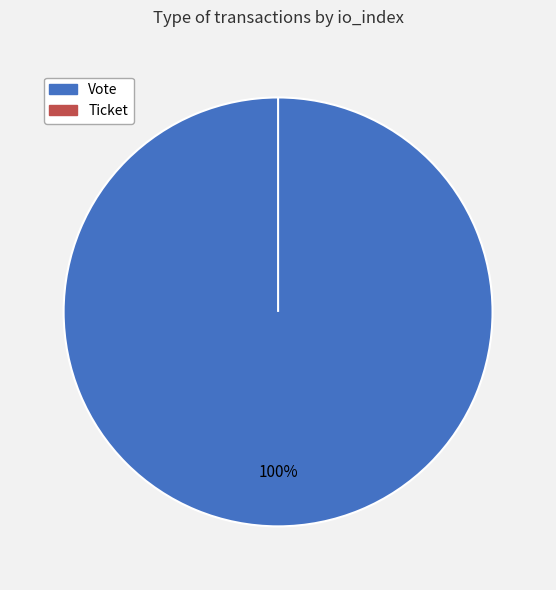

To the nearest percent, what portion does Vote represent?

100%